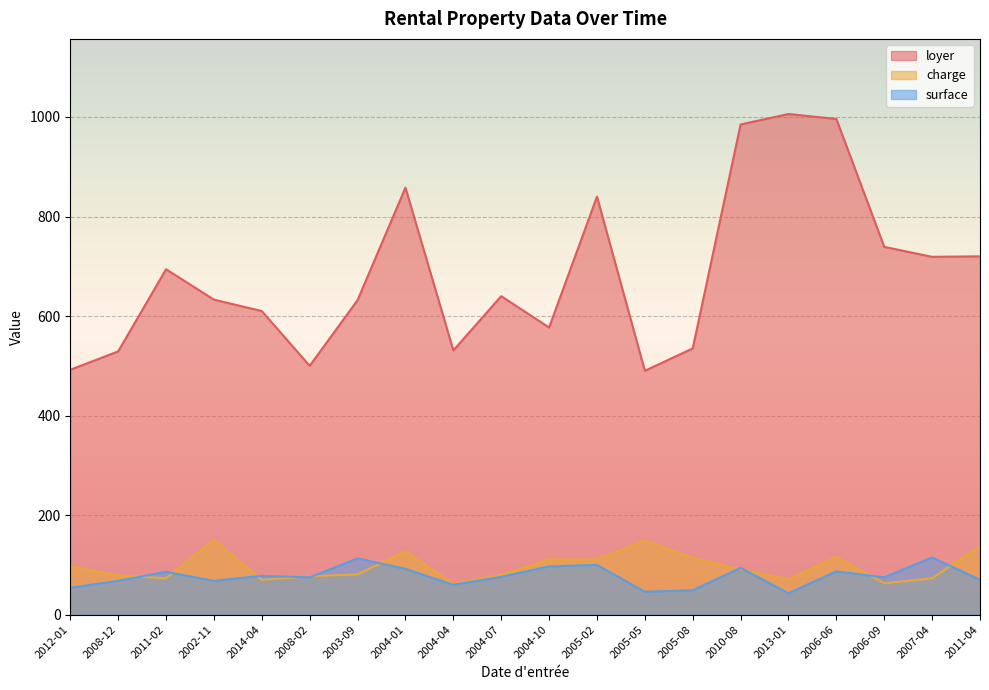

What is the minimum value shown in the chart?

43